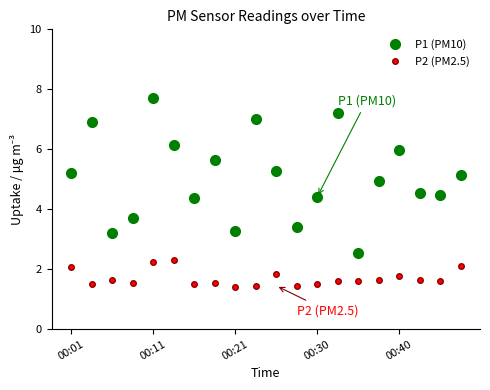

List the series in order of their peak value, lowest first.

P2 (PM2.5), P1 (PM10)